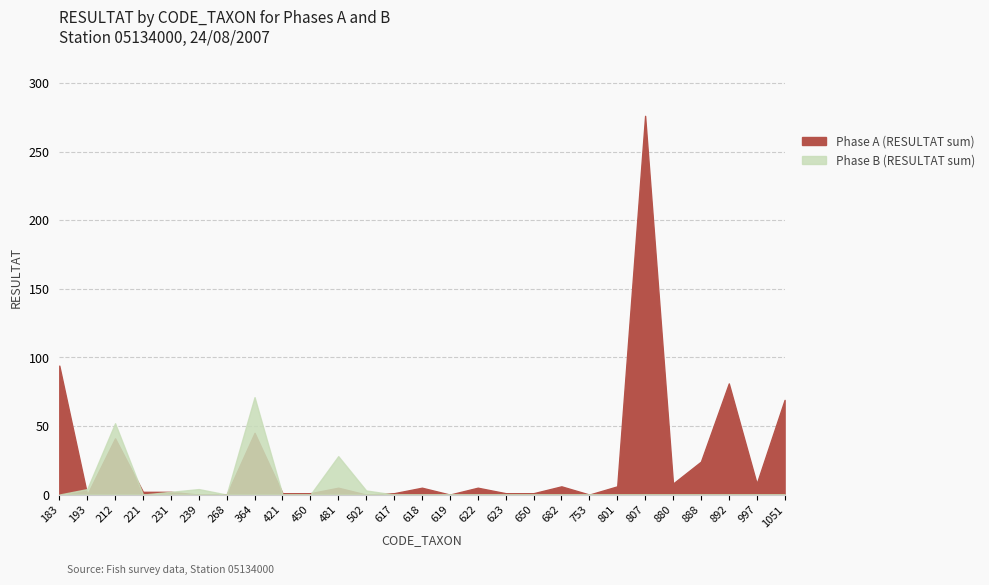

How many lines are shown in the chart?

2